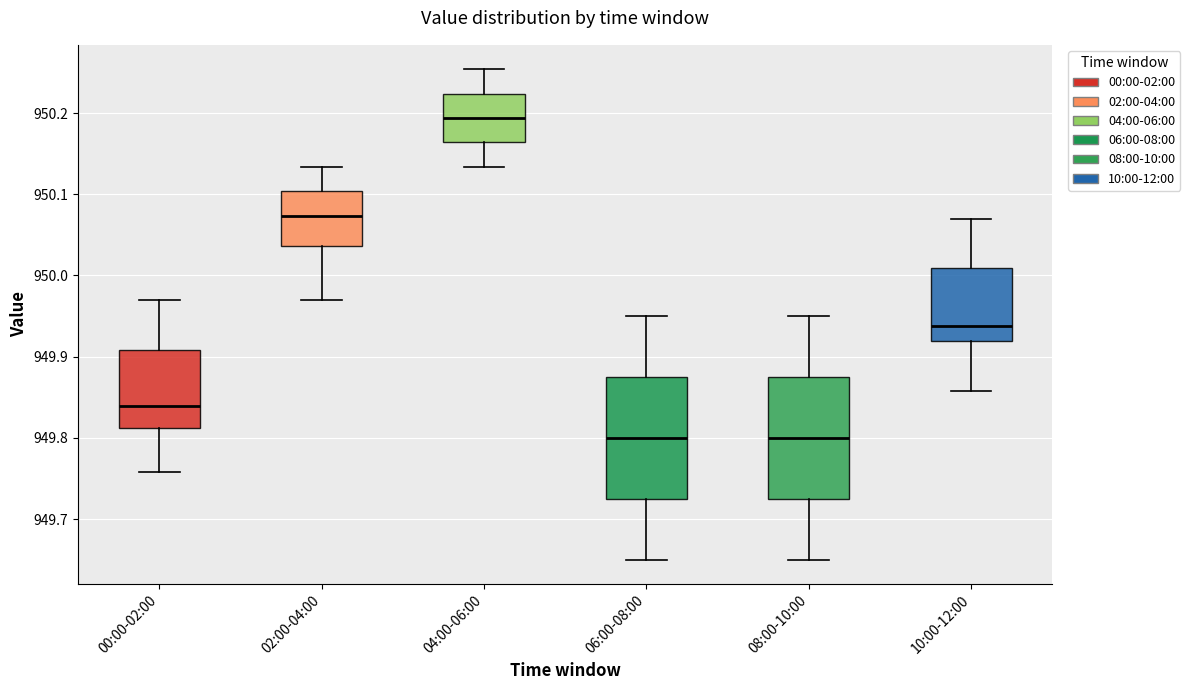

Where is the lower edge of the box for 02:00-04:00 on the y-axis? The values are not printed on the chart, so give them approximately, as read against the axis.

950.04